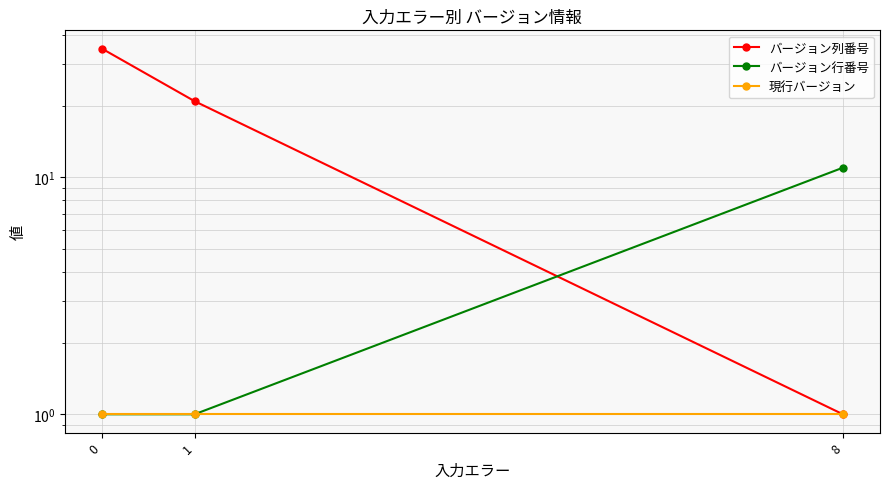

At how many categories does at least one series exceed 9?

3